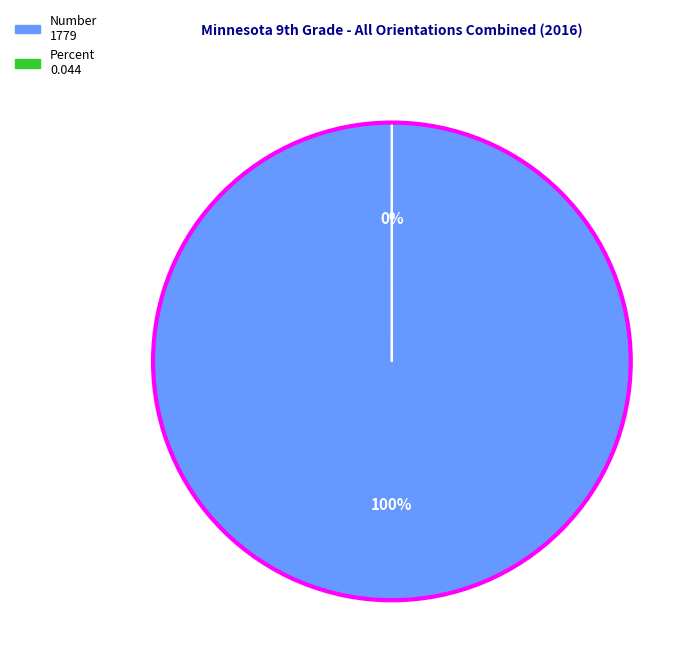

Is it true that Percent is 0% of the pie?

True